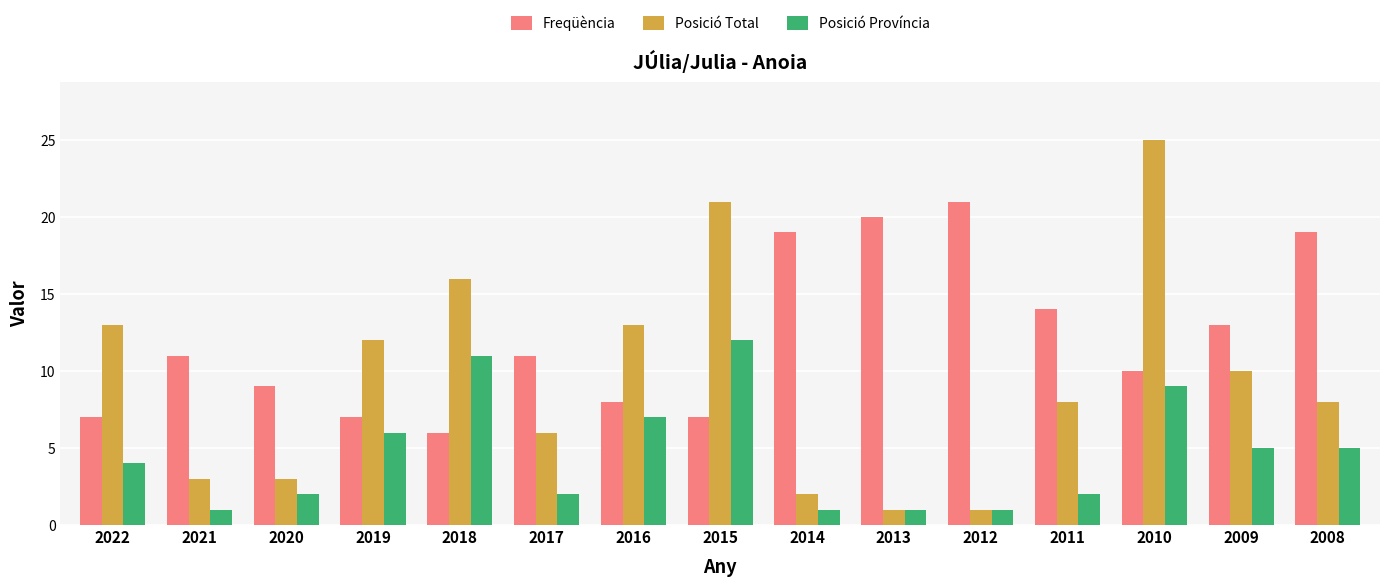

Reading left to right, list all the values displayed in this chart.

Freqüència: 2022=7	2021=11	2020=9	2019=7	2018=6	2017=11	2016=8	2015=7	2014=19	2013=20	2012=21	2011=14	2010=10	2009=13	2008=19
Posició Total: 2022=13	2021=3	2020=3	2019=12	2018=16	2017=6	2016=13	2015=21	2014=2	2013=1	2012=1	2011=8	2010=25	2009=10	2008=8
Posició Província: 2022=4	2021=1	2020=2	2019=6	2018=11	2017=2	2016=7	2015=12	2014=1	2013=1	2012=1	2011=2	2010=9	2009=5	2008=5